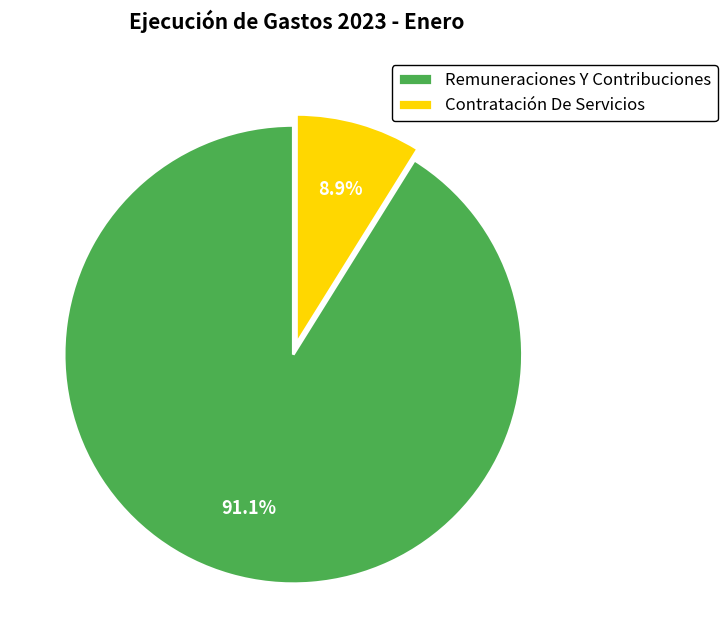

Which category accounts for the majority?

Remuneraciones Y Contribuciones